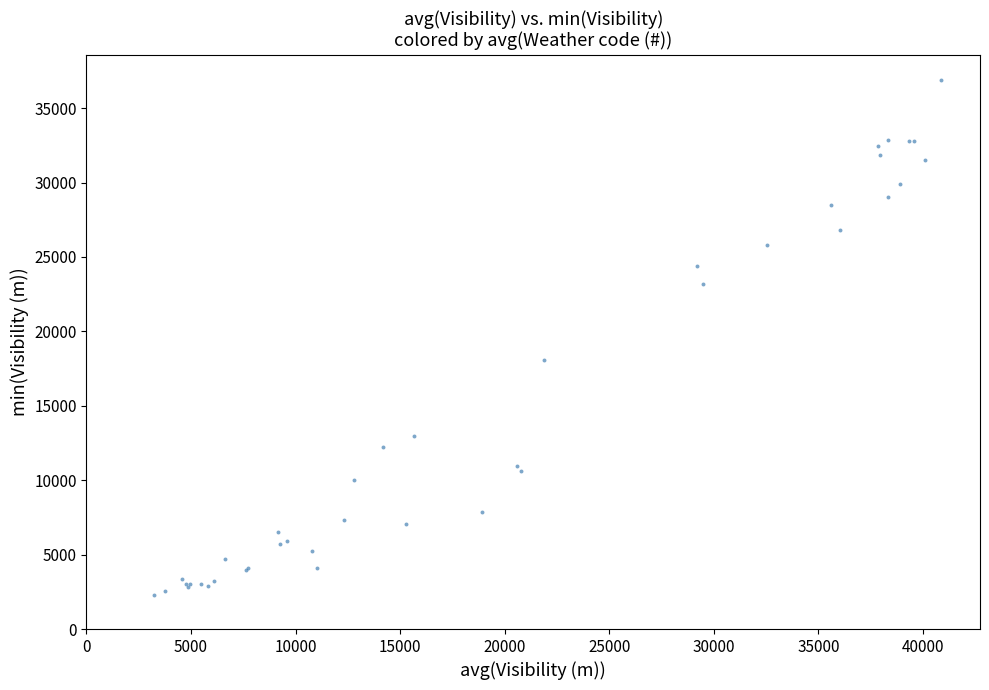

What Y value in the scatter plot is closest to 19573?

18087